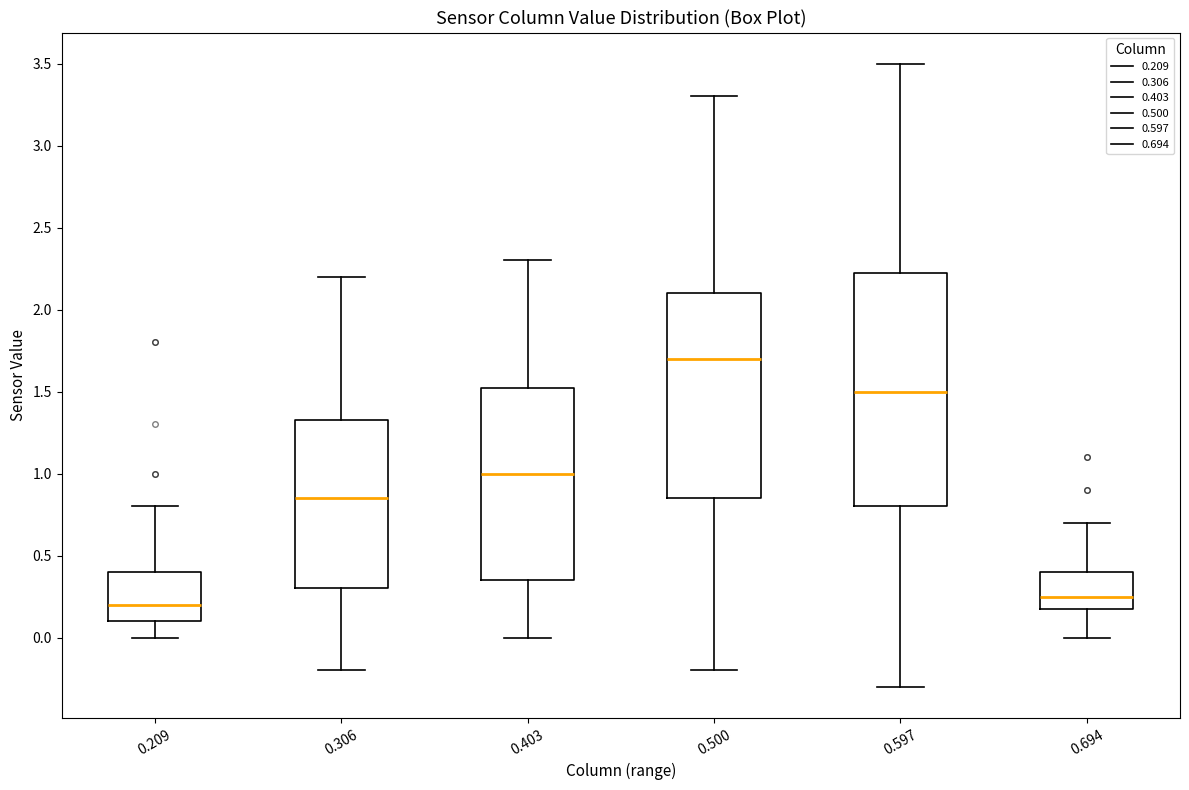

Reading left to right, transcribe this box plot: for each box, give where its median line is, the range the box spans, and where its two whiskers end, as read against the y-axis. The values are not printed on the chart, so give them approximately, as read against the axis.

0.209: median 0.20, box 0.10 to 0.40, whiskers 0.00 to 0.80
0.306: median 0.85, box 0.30 to 1.35, whiskers -0.20 to 2.20
0.403: median 1.00, box 0.35 to 1.55, whiskers 0.00 to 2.30
0.500: median 1.70, box 0.85 to 2.10, whiskers -0.20 to 3.30
0.597: median 1.50, box 0.80 to 2.25, whiskers -0.30 to 3.50
0.694: median 0.25, box 0.20 to 0.40, whiskers 0.00 to 0.70